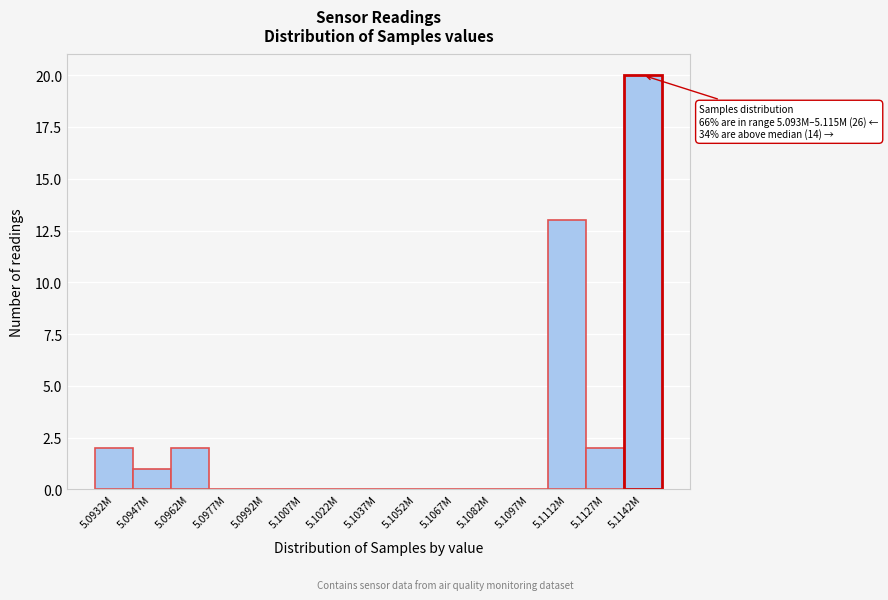

Reading right to left, what are all the values shown in this chart?

5.1142M=20	5.1127M=2	5.1112M=13	5.1097M=0	5.1082M=0	5.1067M=0	5.1052M=0	5.1037M=0	5.1022M=0	5.1007M=0	5.0992M=0	5.0977M=0	5.0962M=2	5.0947M=1	5.0932M=2